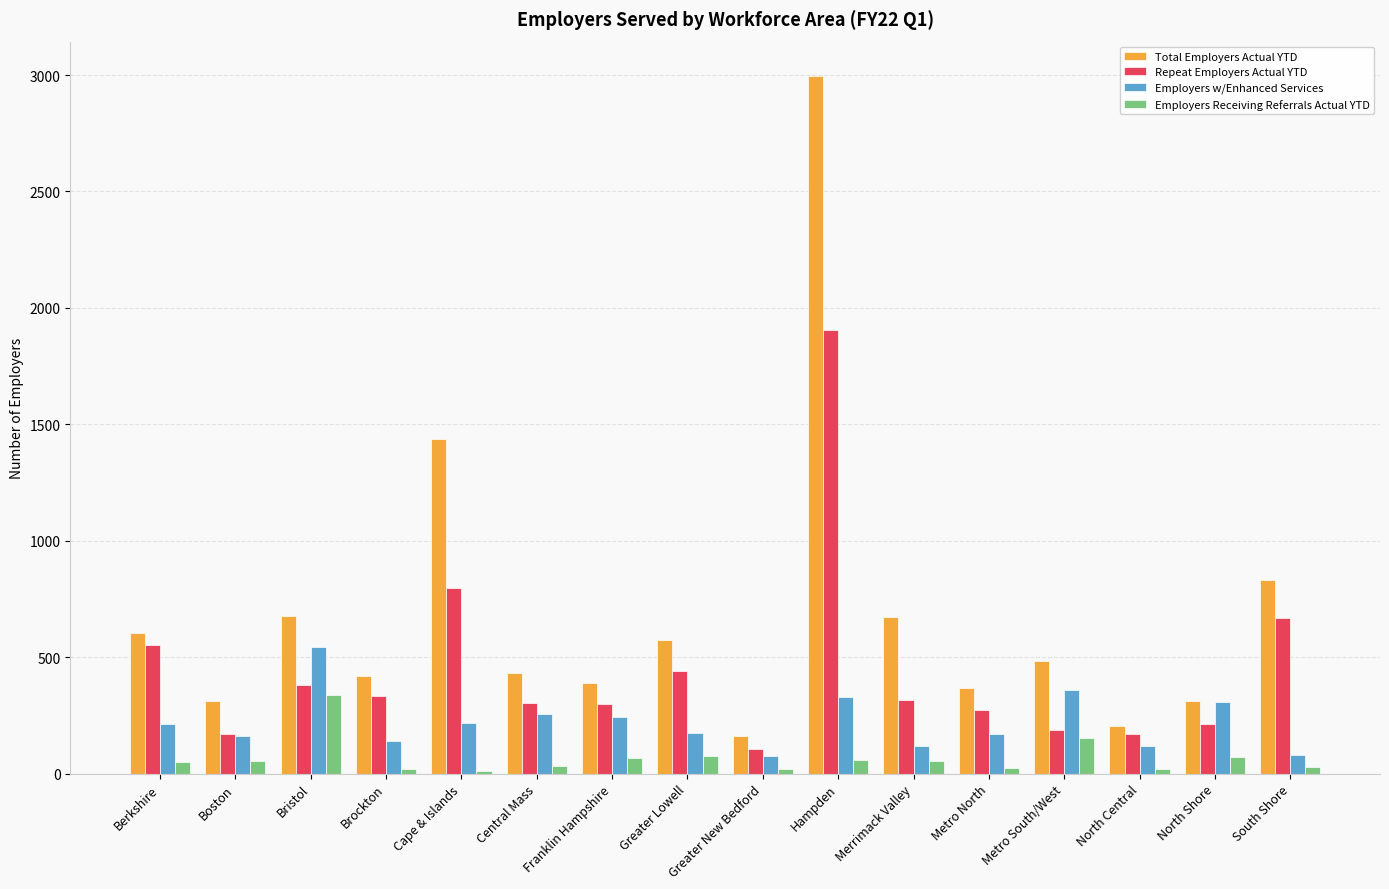

At which label does Total Employers Actual YTD reach its peak?

Hampden